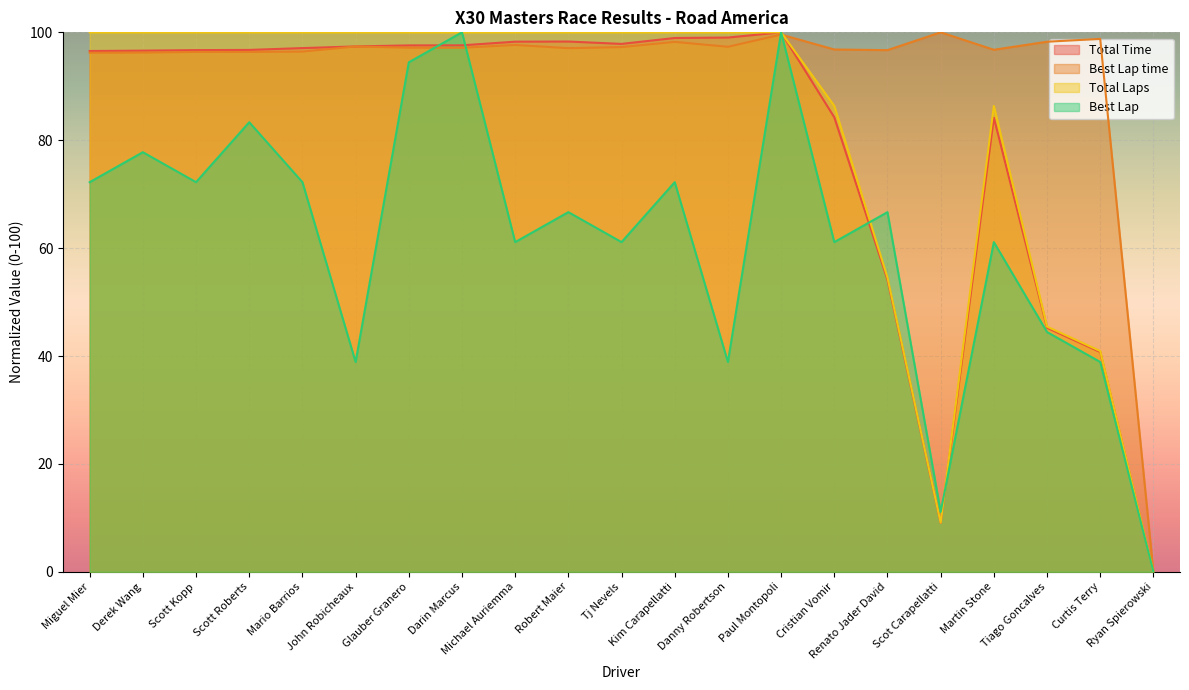

How many values in Total Laps are above zero?

20